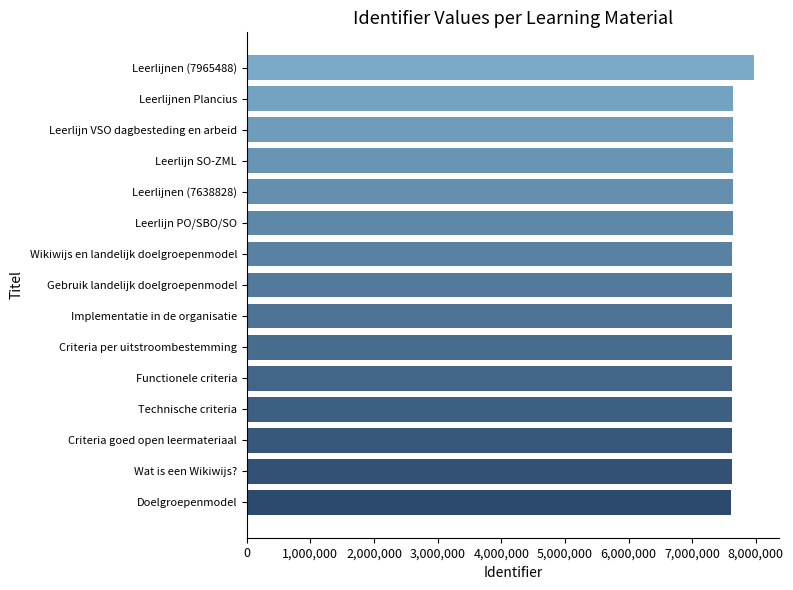

What is the ratio of the value at Functionele criteria to the value at Leerlijn VSO dagbesteding en arbeid?

1.0